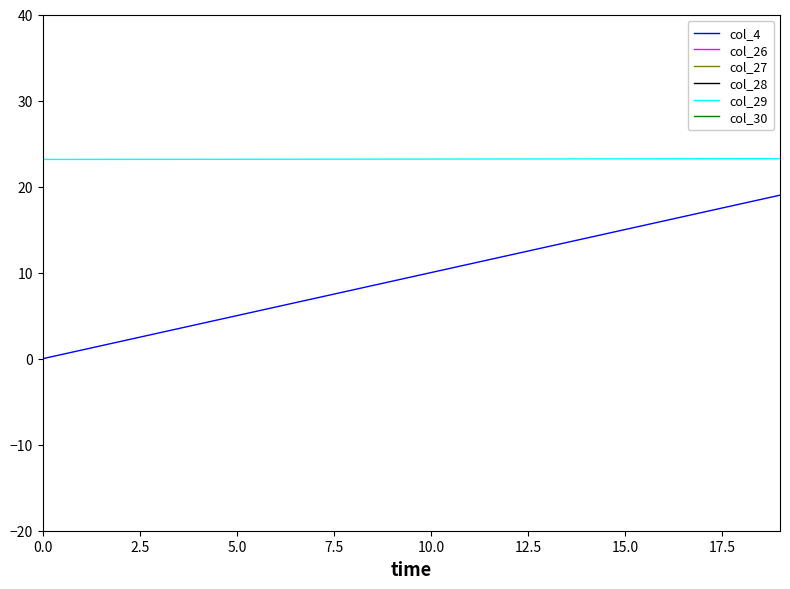

True or false: col_27 and col_26 intersect in this chart.

False